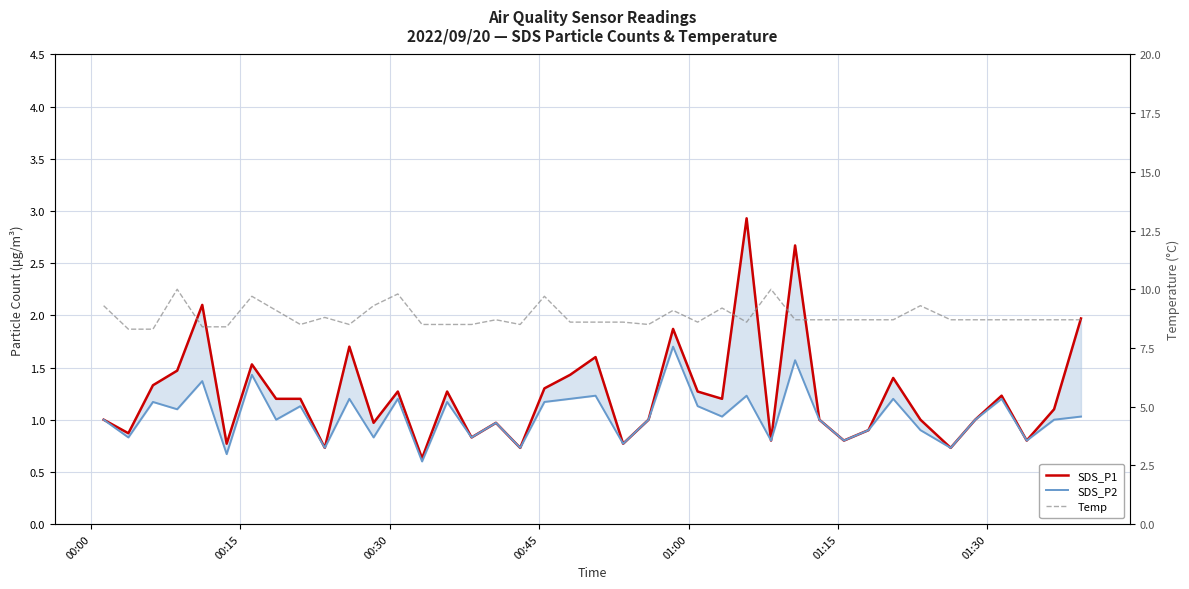

The SDS_P1 series shows 3.2 at 39. True or false?

False